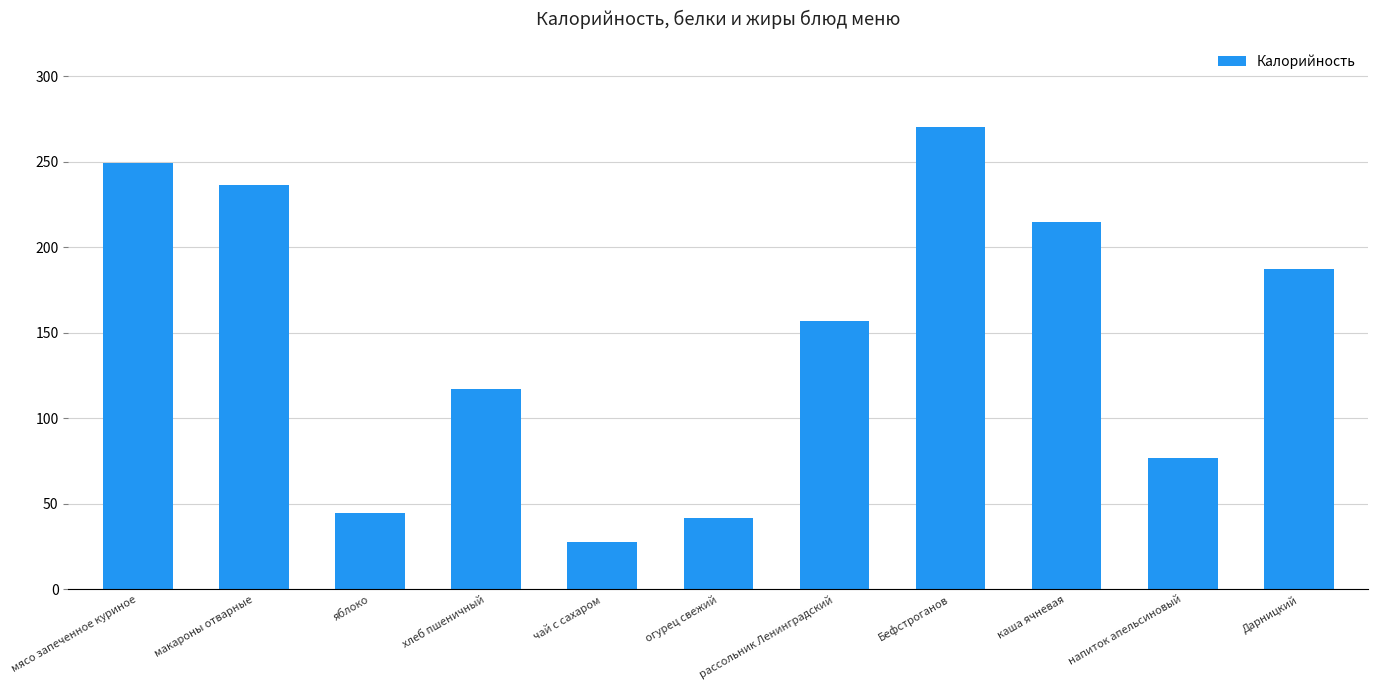

Reading left to right, list all the values displayed in this chart.

мясо запеченное куриное=249.1	макароны отварные=236.2	яблоко=44.4	хлеб пшеничный=117.3	чай с сахаром=28.0	огурец свежий=41.7	рассольник Ленинградский=156.9	Бефстроганов=270.2	каша ячневая=215.0	напиток апельсиновый=77.0	Дарницкий=187.4